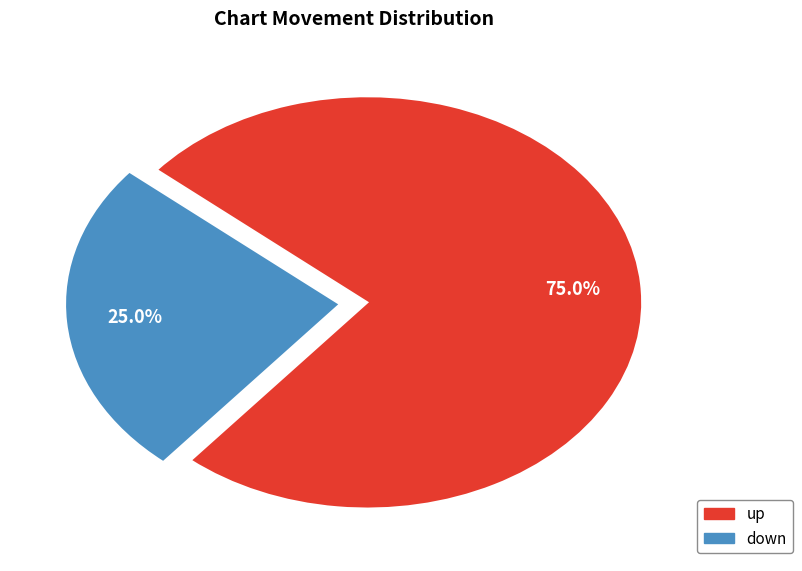

Does up account for over 50% of the chart?

Yes